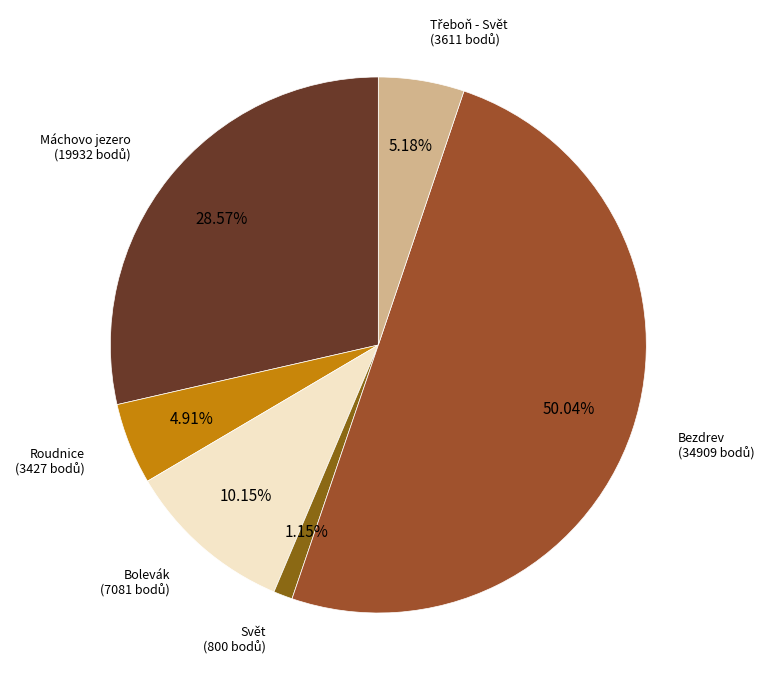

Count the number of slices in the pie.

6